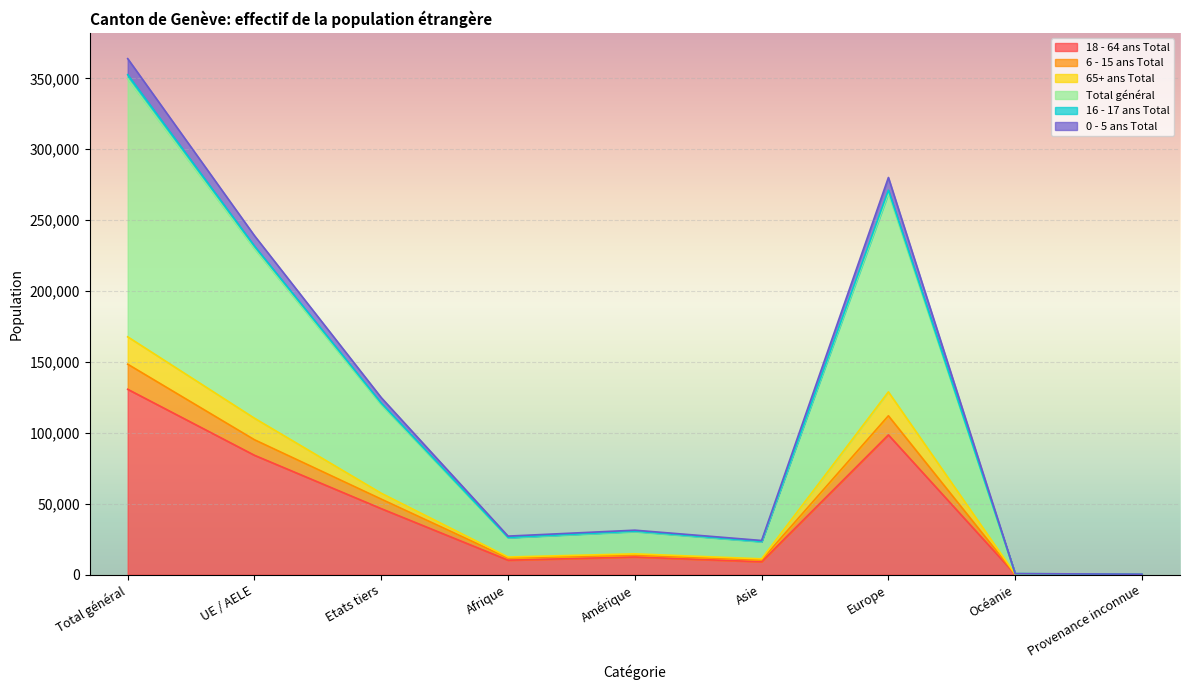

At how many categories does at least one series exceed 349352?

1